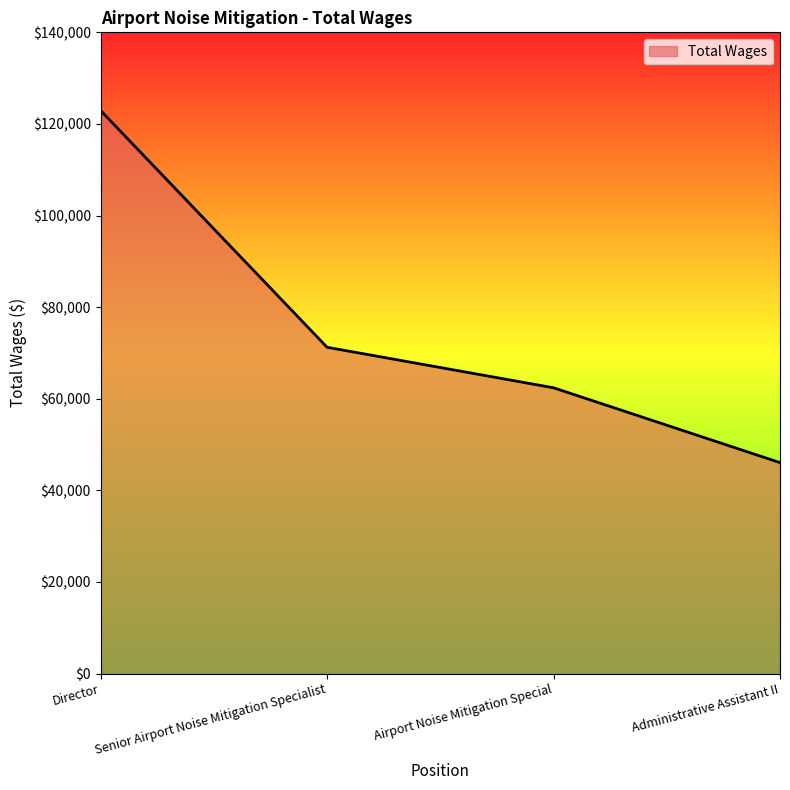

Reading right to left, what are all the values shown in this chart?

46049	62392	71235	122929